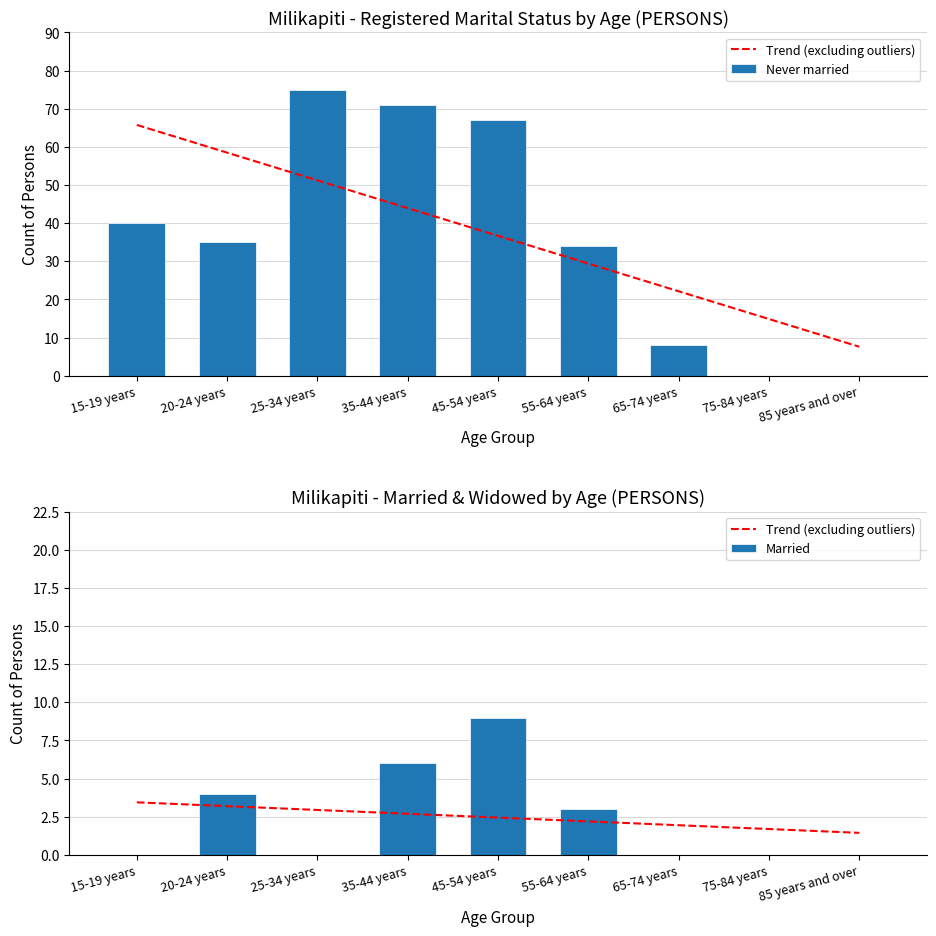

Which series has the widest spread of values?

Never married